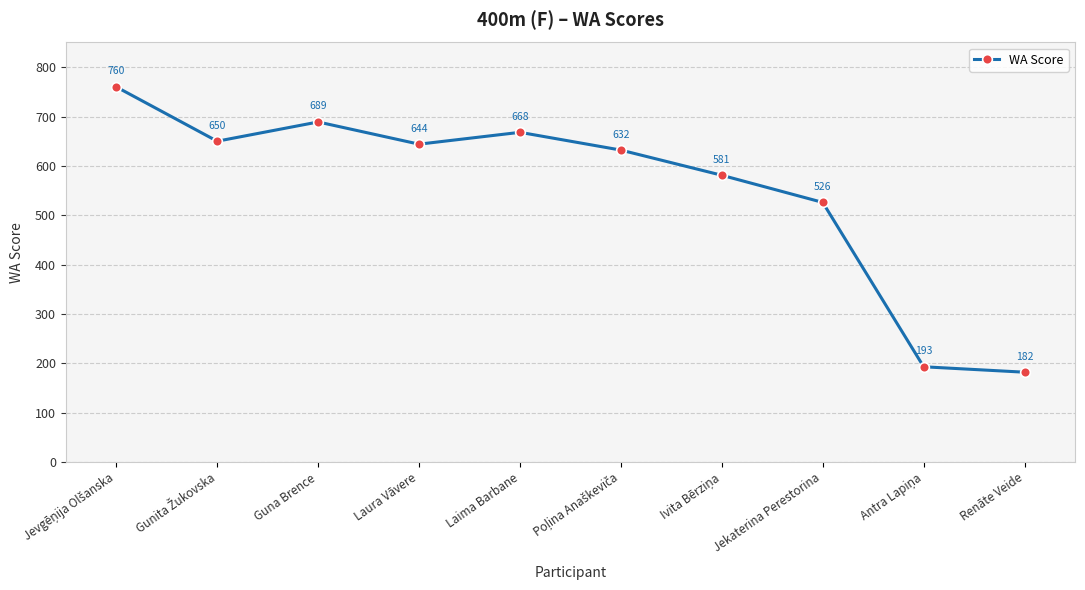

At which label is the value closest to 471?

Jekaterina Perestorina